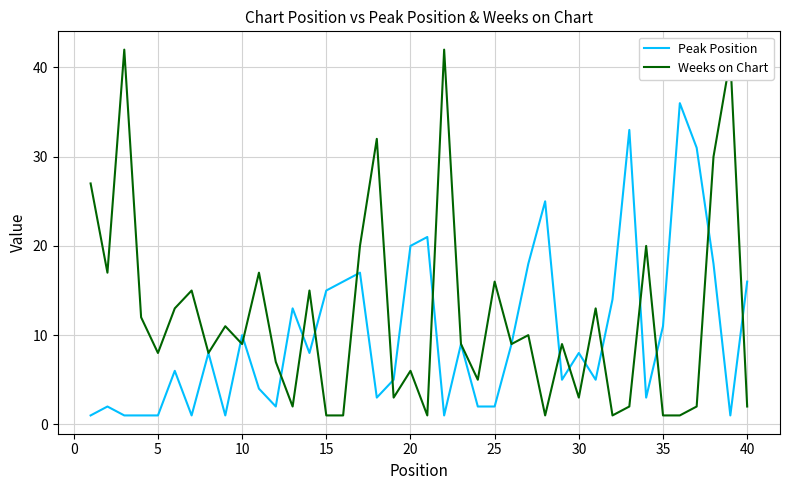

What are all the series names shown in the legend?

Peak Position, Weeks on Chart